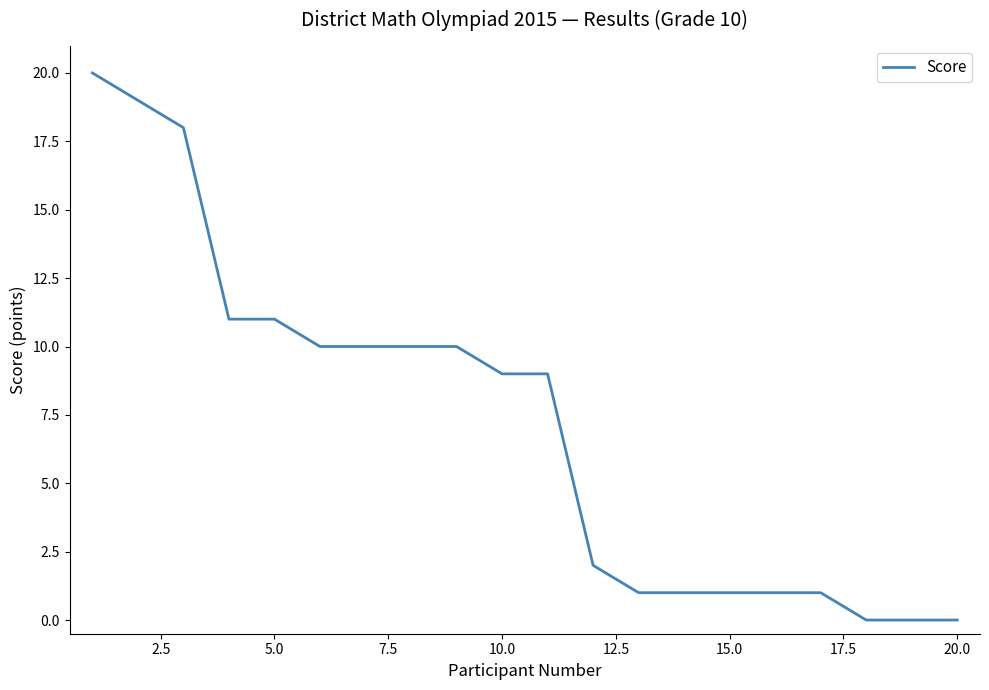

What is the maximum value shown in the chart?

20